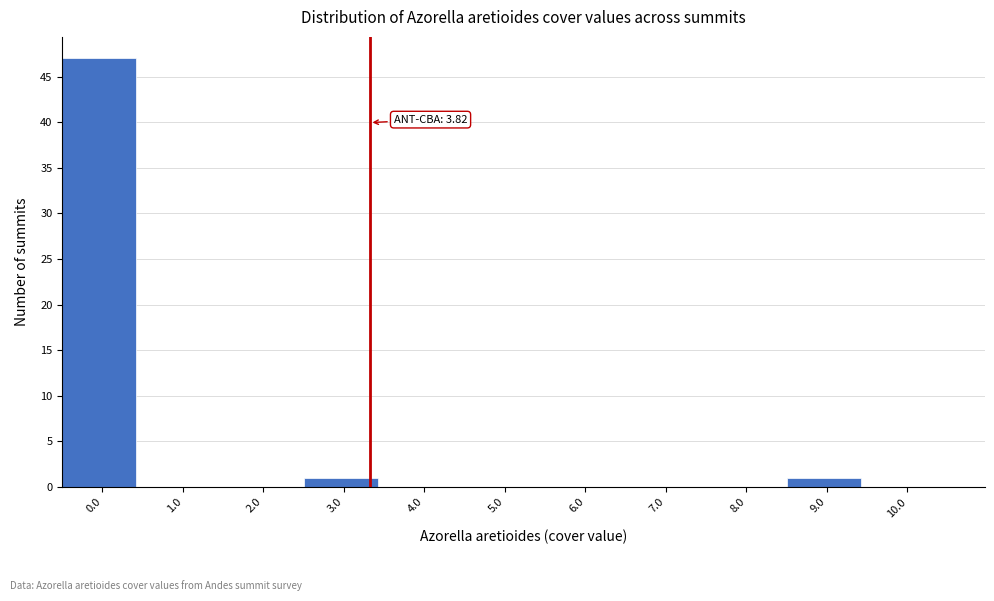

Reading right to left, extract all data points from this chart.

10.0=0	9.0=1	8.0=0	7.0=0	6.0=0	5.0=0	4.0=0	3.0=1	2.0=0	1.0=0	0.0=47